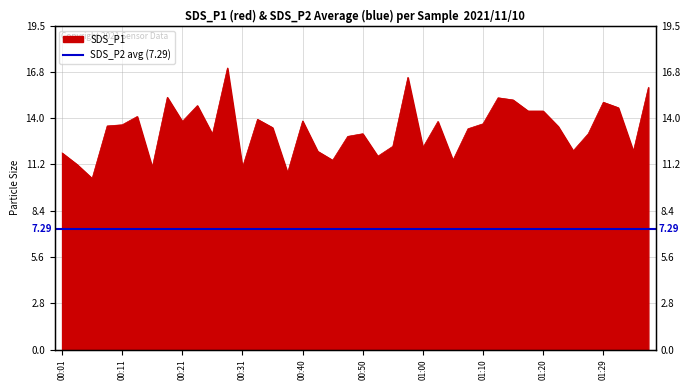

Between 01:07 and 00:18, which is larger?

00:18